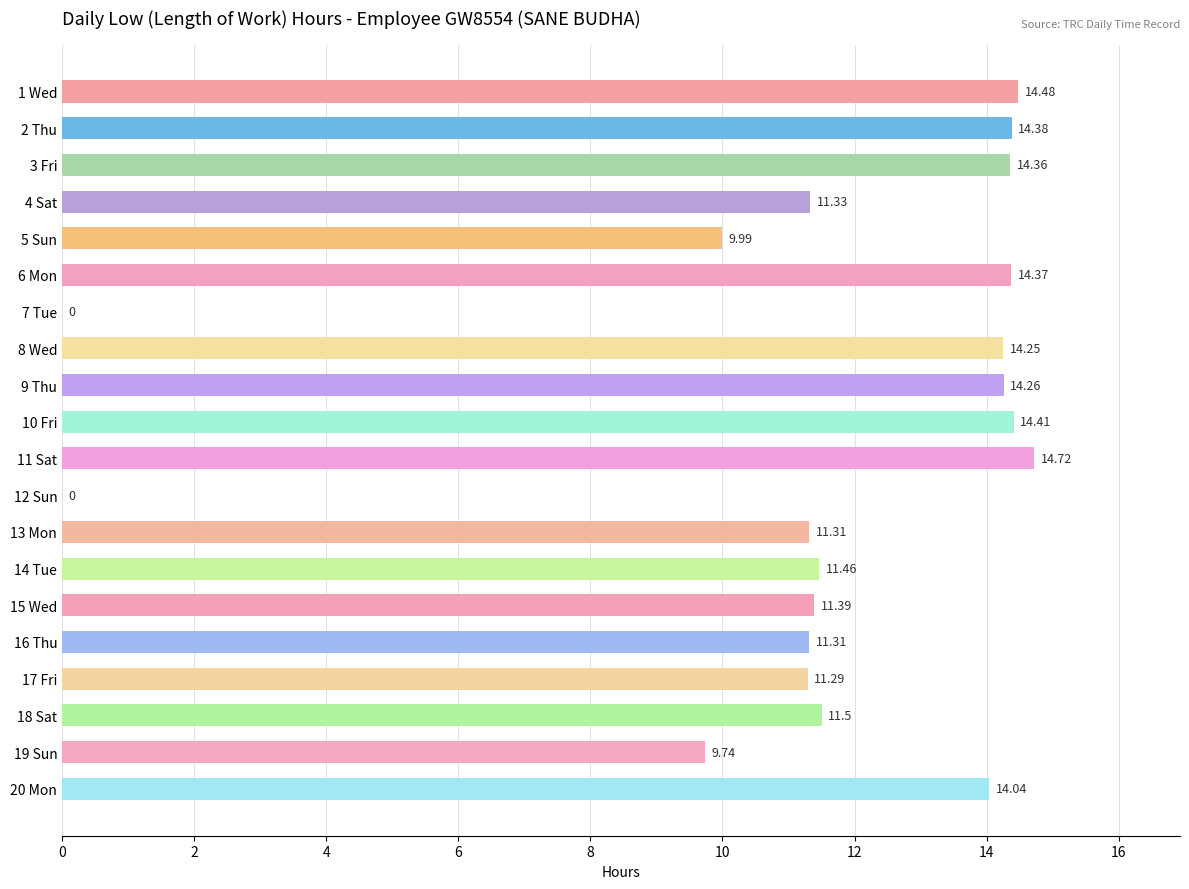

What is the maximum value shown in the chart?

14.7